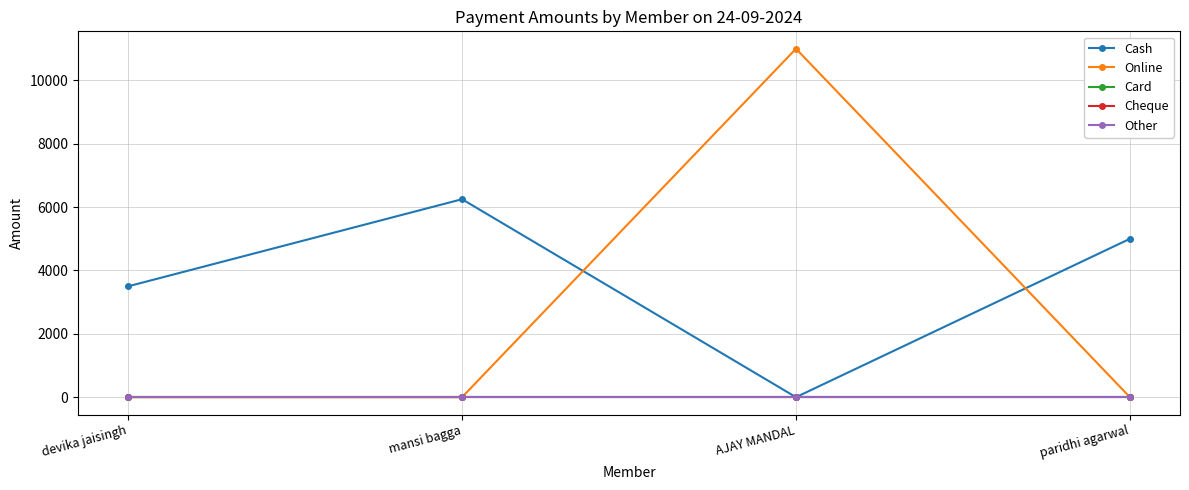

True or false: Online has a value of 0 at paridhi agarwal.

True